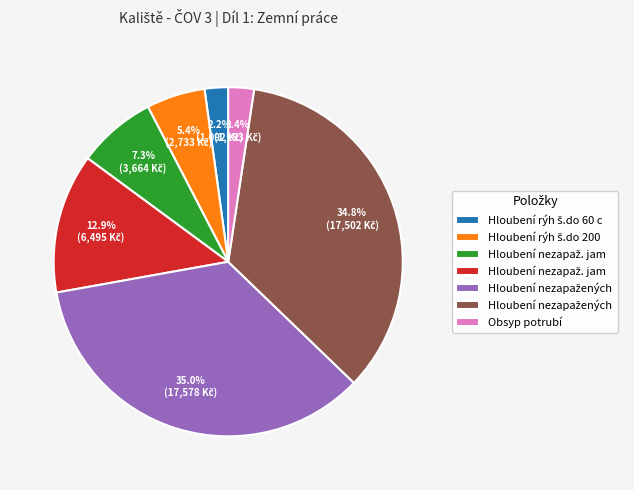

Is there any slice that represents more than half of the pie?

No